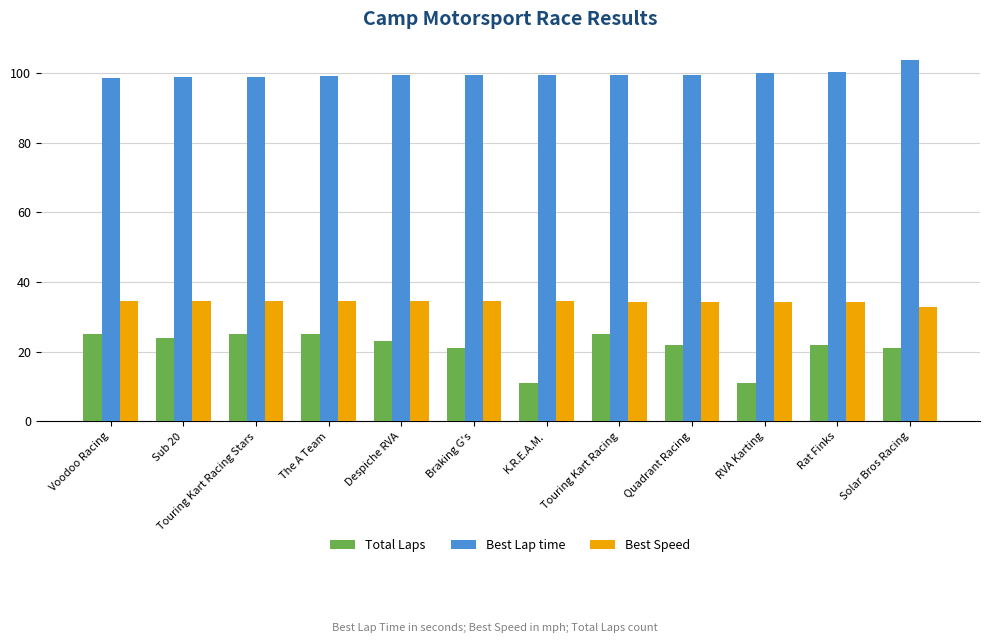

How many series are shown in this chart?

3